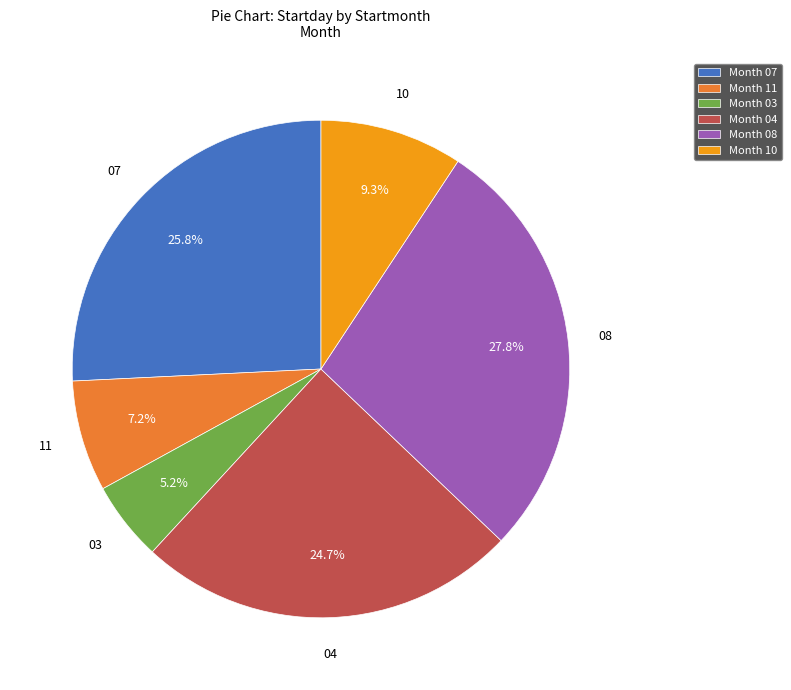

To the nearest percent, what portion does 11 represent?

7%